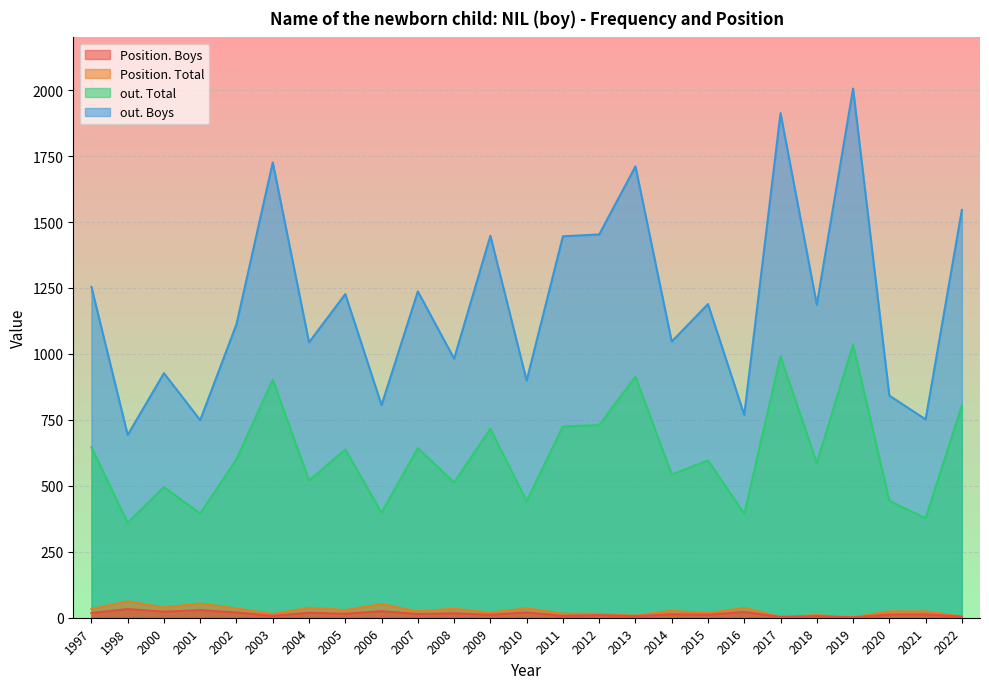

What are all the series names shown in the legend?

Position. Total, Position. Boys, out. Total, out. Boys